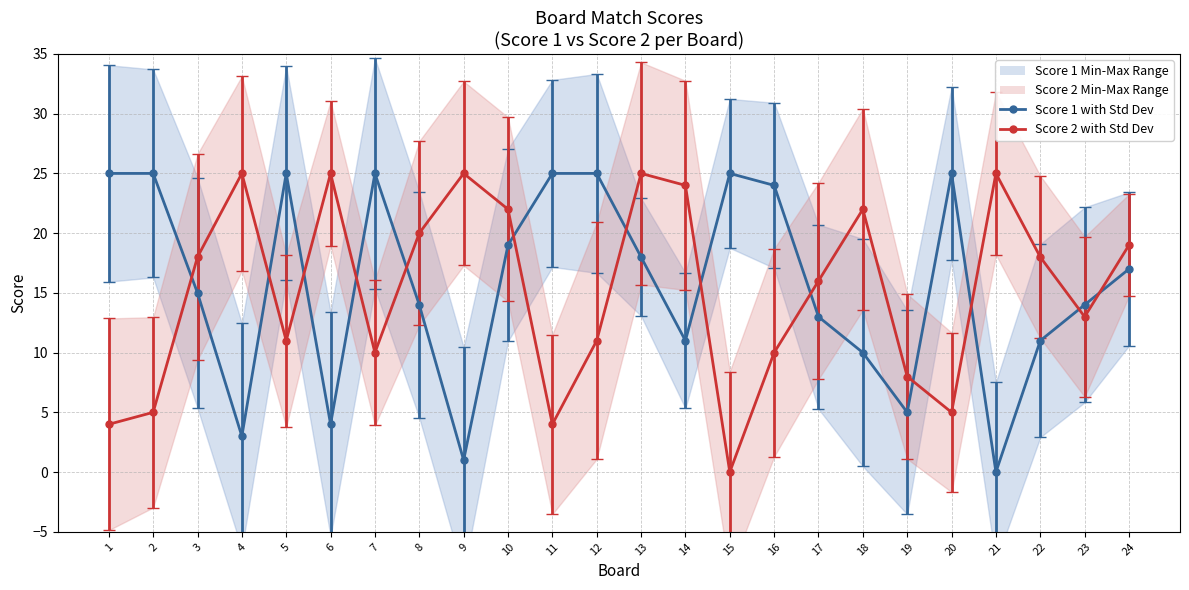

Which has a higher value, 16 or 19?

16